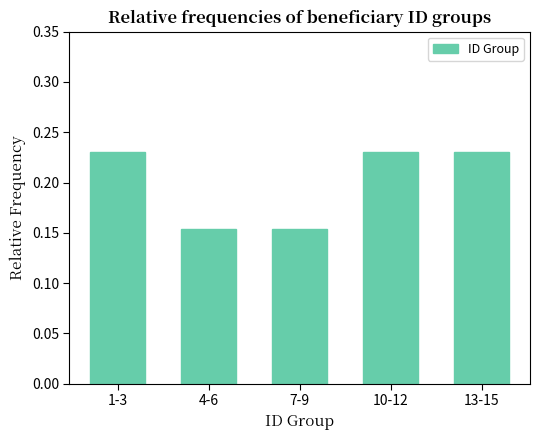

What is the sum of the values at 7-9 and 13-15?

0.4